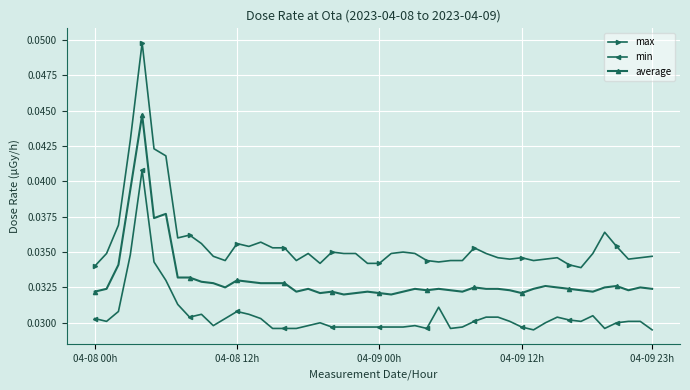

Which series has the largest total across all categories?

max